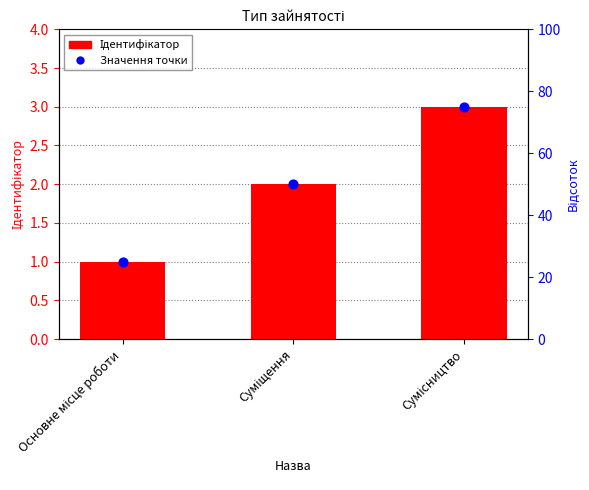

Which series has the largest total across all categories?

Ідентифікатор